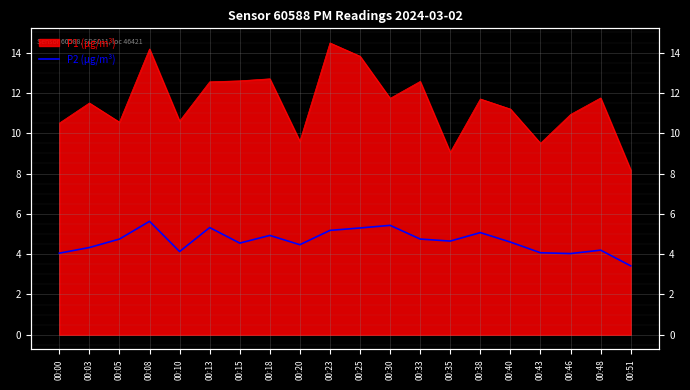

What is the minimum value shown in the chart?

3.4